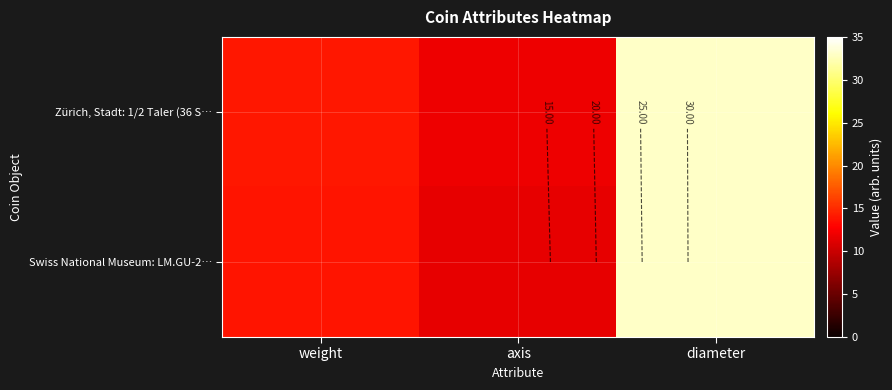

Which has a higher value, axis or weight?

weight